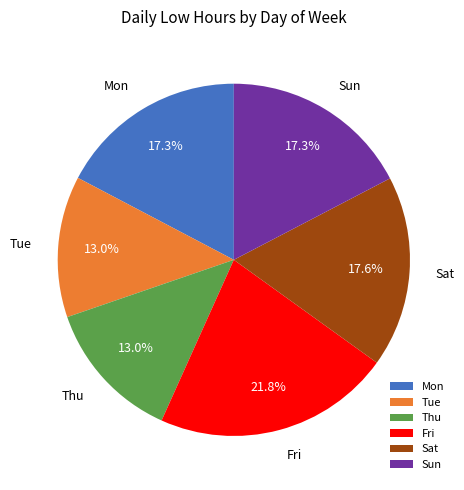

Do Fri and Sat together represent more than half of the pie?

No